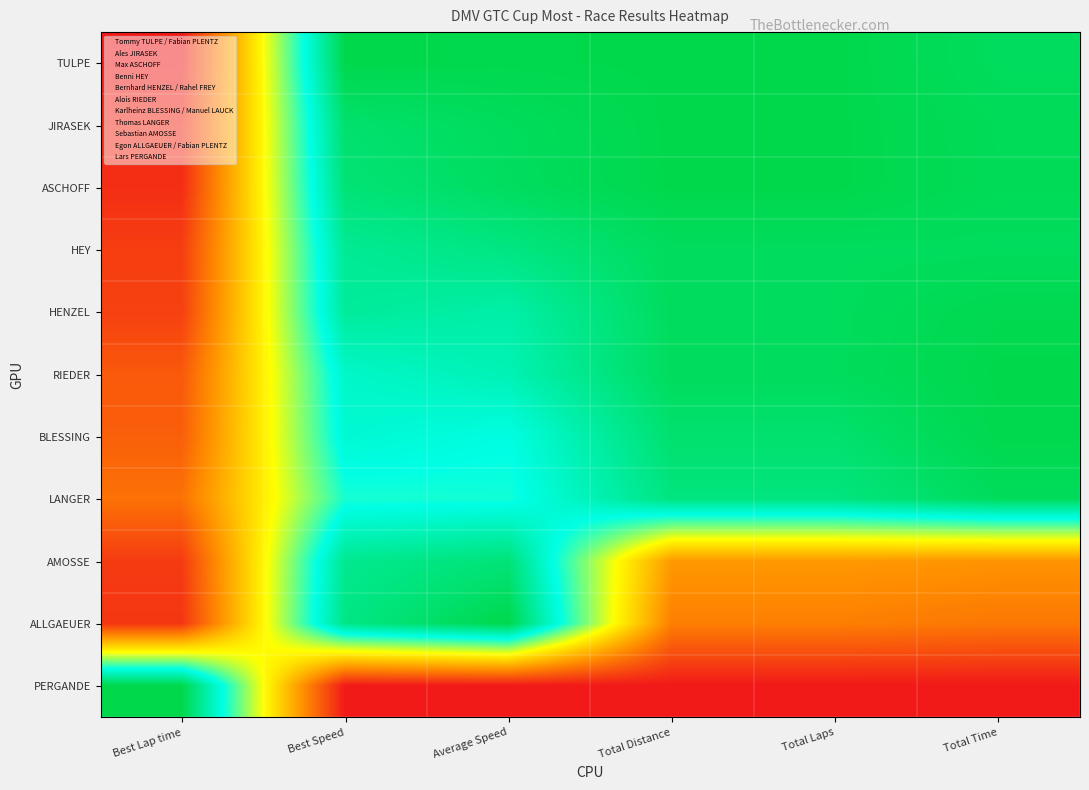

Rank the series by their maximum value, from lowest to highest.

AMOSSE, HEY, LANGER, HENZEL, BLESSING, TULPE, JIRASEK, ASCHOFF, RIEDER, ALLGAEUER, PERGANDE